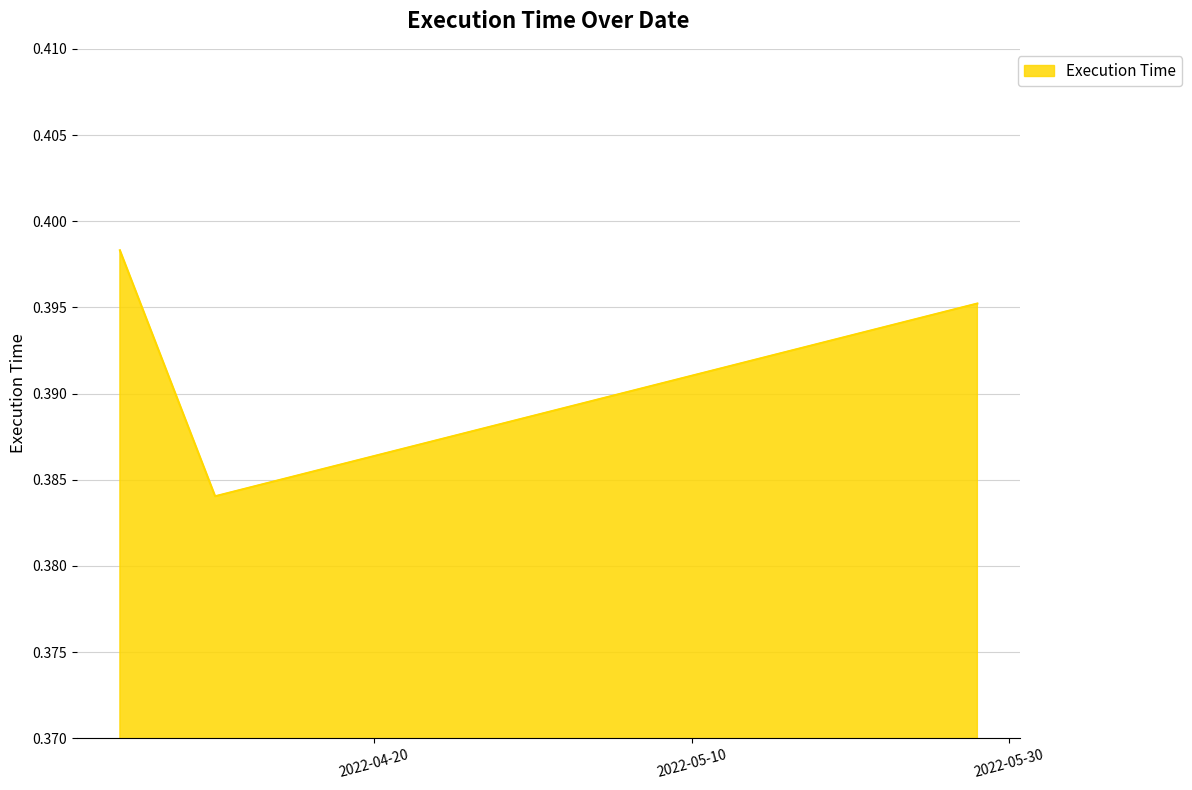

What is the sum of all values?

1.2